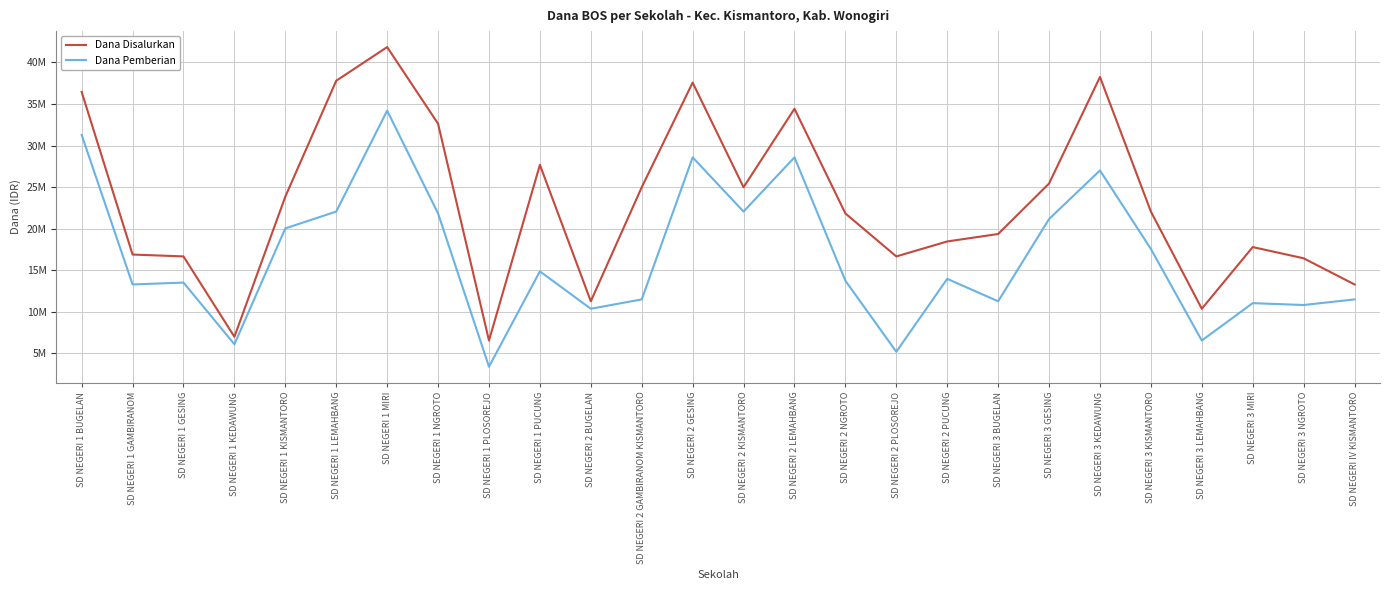

What is the sum of all Dana Pemberian values?

431100000